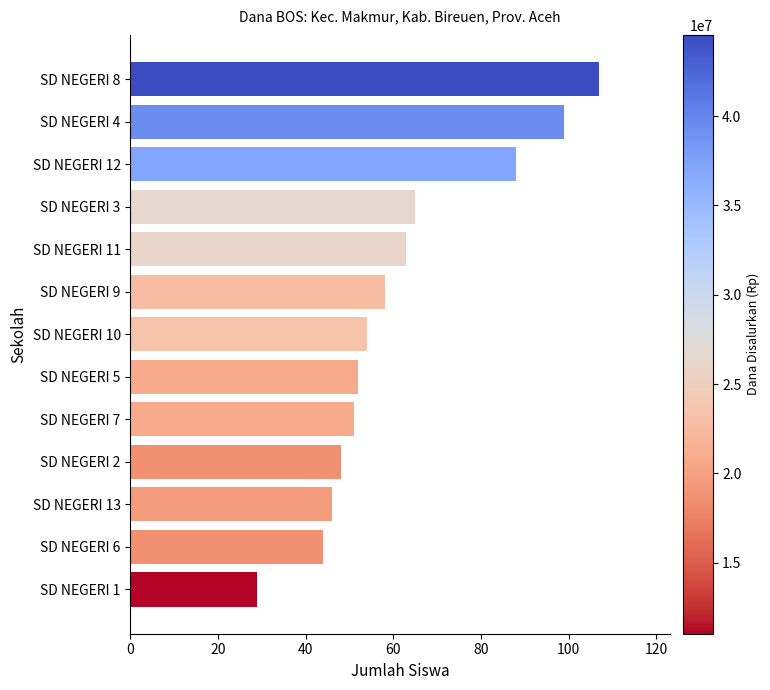

What value does the data have at SD NEGERI 13, to the nearest 10?

50